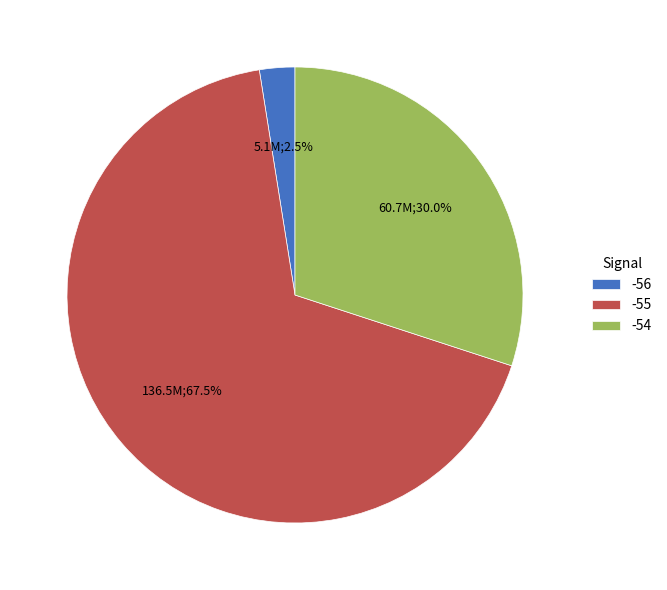

Does any single category account for the majority?

Yes